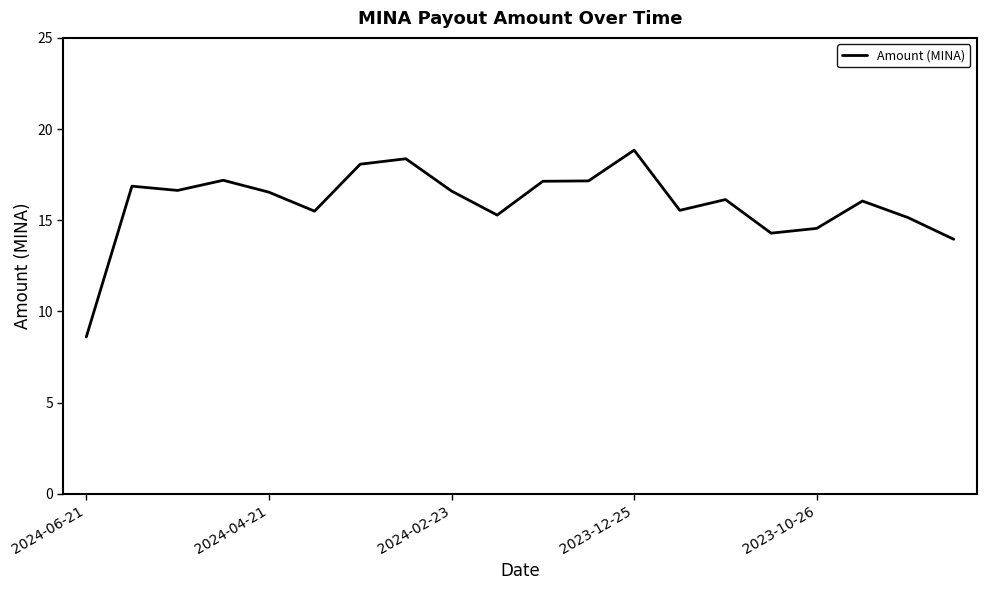

What is the difference between the maximum and minimum values?

10.2